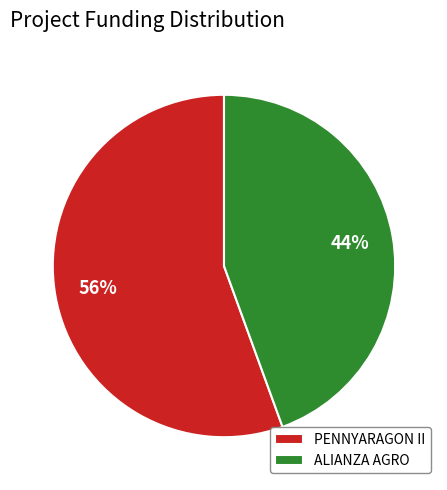

Which category accounts for the majority?

PENNYARAGON II